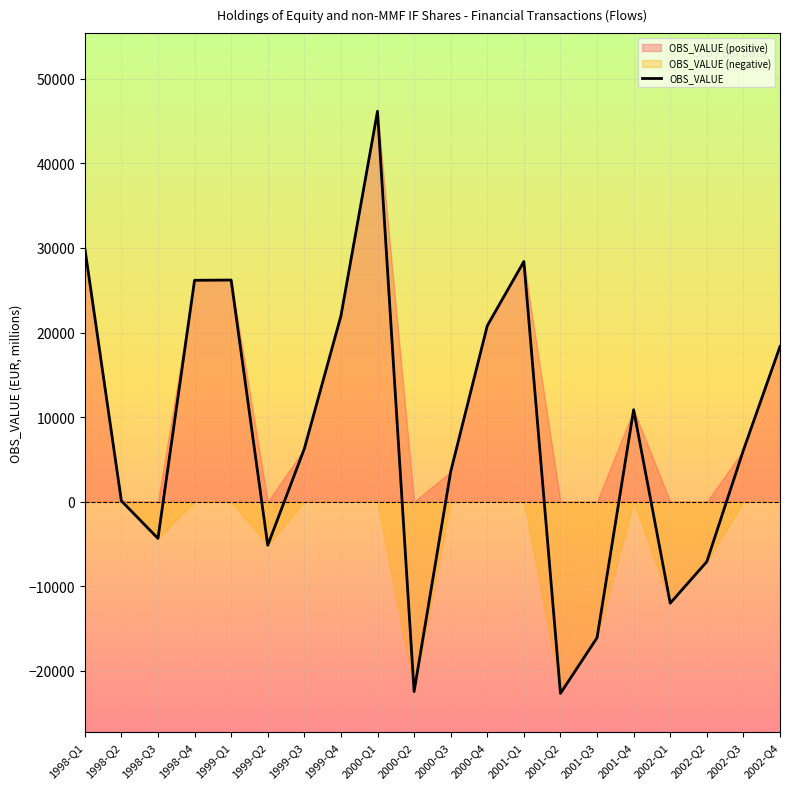

At which category does the data reach its first local valley?

1998-Q3